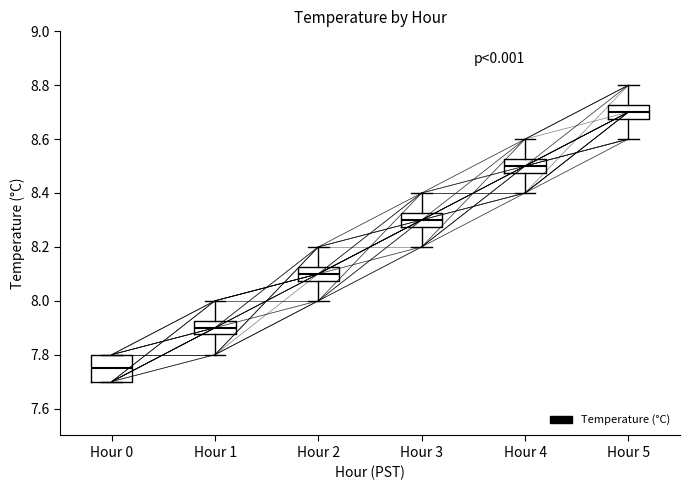

Reading left to right, read every box against the y-axis: the position of its median line, the range the box covers, and the ends of its whiskers. The values are not printed on the chart, so give them approximately, as read against the axis.

Hour 0: median 7.76, box 7.70 to 7.80, whiskers 7.70 to 7.80
Hour 1: median 7.90, box 7.88 to 7.92, whiskers 7.80 to 8.00
Hour 2: median 8.10, box 8.08 to 8.12, whiskers 8.00 to 8.20
Hour 3: median 8.30, box 8.28 to 8.32, whiskers 8.20 to 8.40
Hour 4: median 8.50, box 8.48 to 8.52, whiskers 8.40 to 8.60
Hour 5: median 8.70, box 8.68 to 8.72, whiskers 8.60 to 8.80